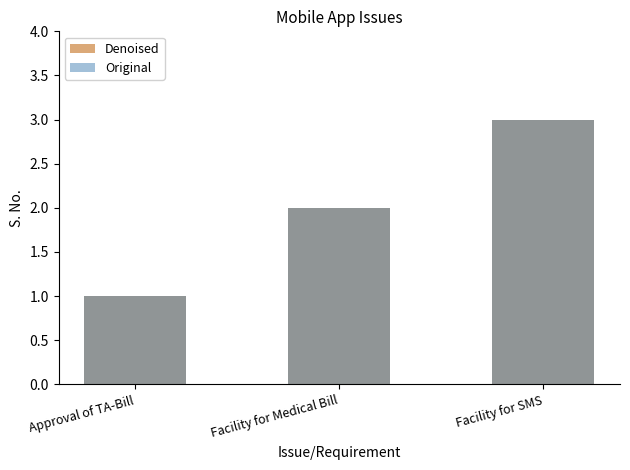

How many groups of bars are there?

3